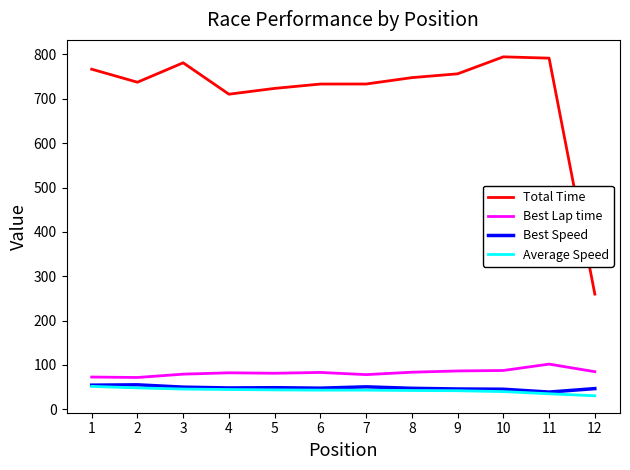

Which series has the largest range (max minus min)?

Total Time